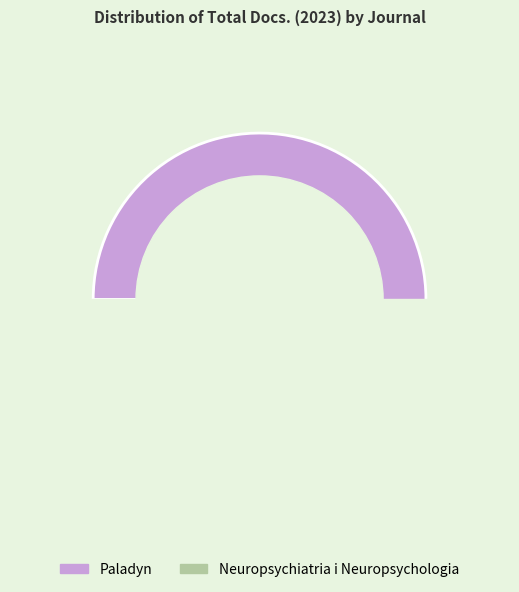

The Paladyn slice represents 54% of the pie. True or false?

True